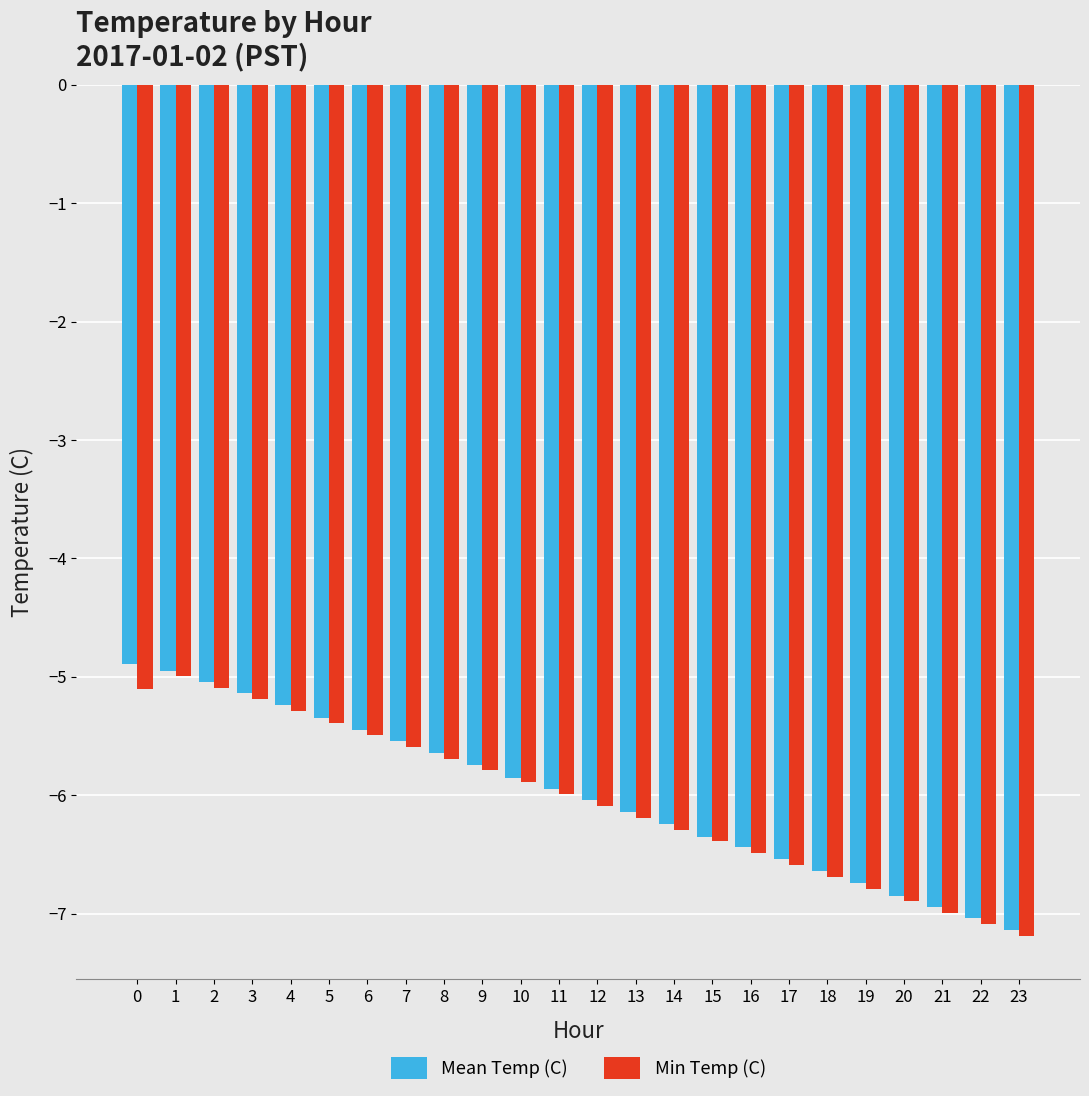

Is the value of Min Temp (C) at 2 greater than the value of Mean Temp (C) at 18?

Yes